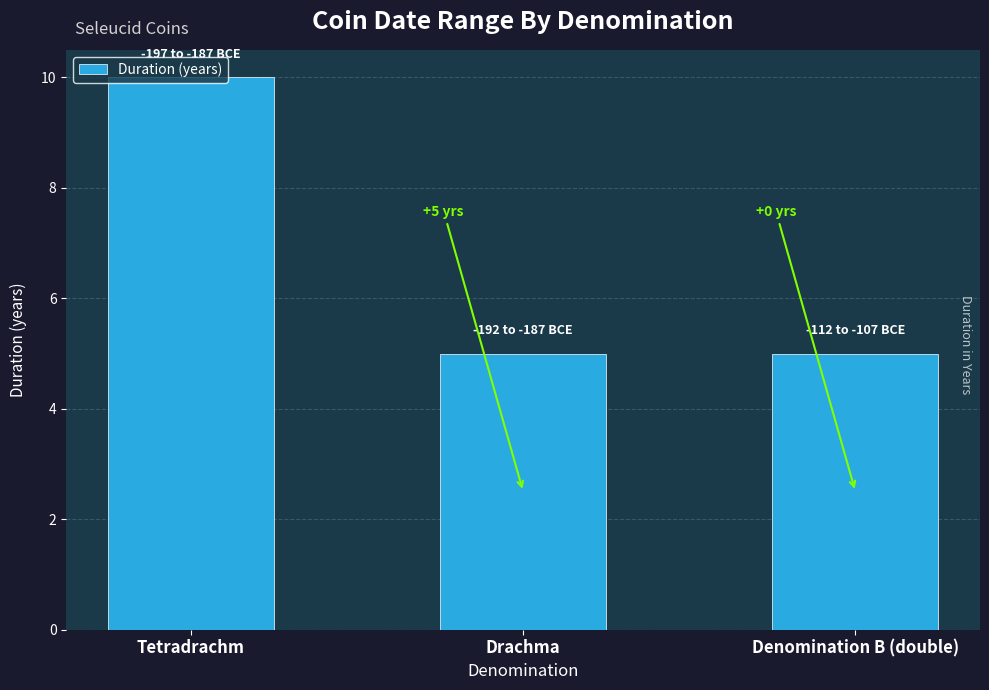

Which category has the highest value across all series?

Tetradrachm